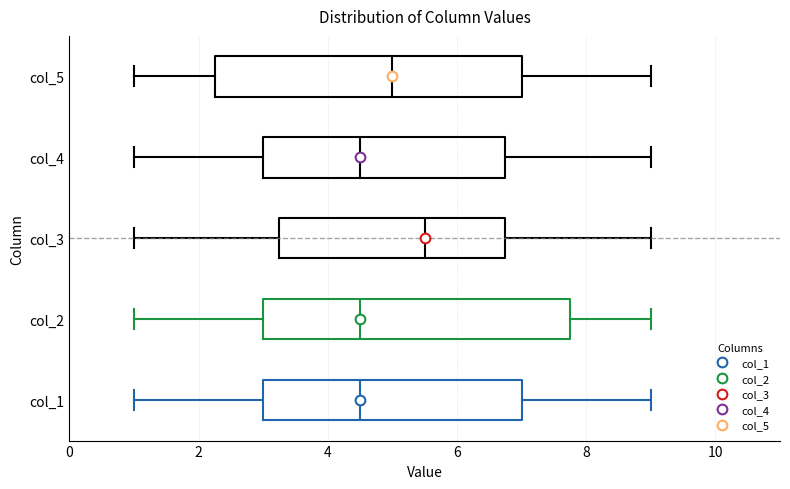

Reading bottom to top, transcribe this box plot: for each box, give where its median line is, the range the box spans, and where its two whiskers end, as read against the x-axis. The values are not printed on the chart, so give them approximately, as read against the axis.

col_1: median 4.6, box 3.0 to 7.0, whiskers 1.0 to 9.0
col_2: median 4.6, box 3.0 to 7.8, whiskers 1.0 to 9.0
col_3: median 5.6, box 3.2 to 6.8, whiskers 1.0 to 9.0
col_4: median 4.6, box 3.0 to 6.8, whiskers 1.0 to 9.0
col_5: median 5.0, box 2.2 to 7.0, whiskers 1.0 to 9.0